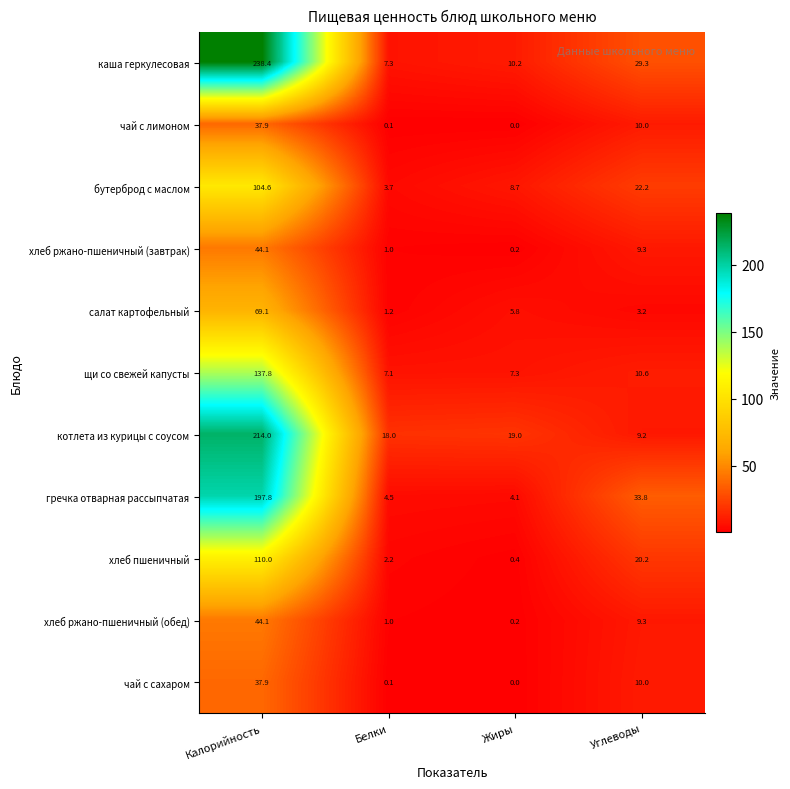

Which series has the widest spread of values?

каша геркулесовая